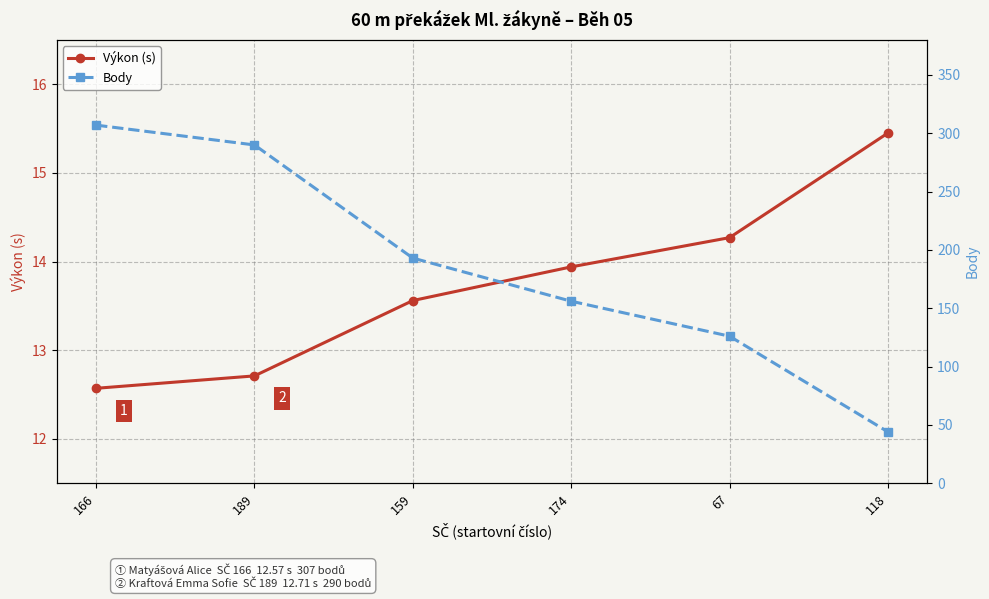

Does the chart display data point markers on the line(s)?

Yes